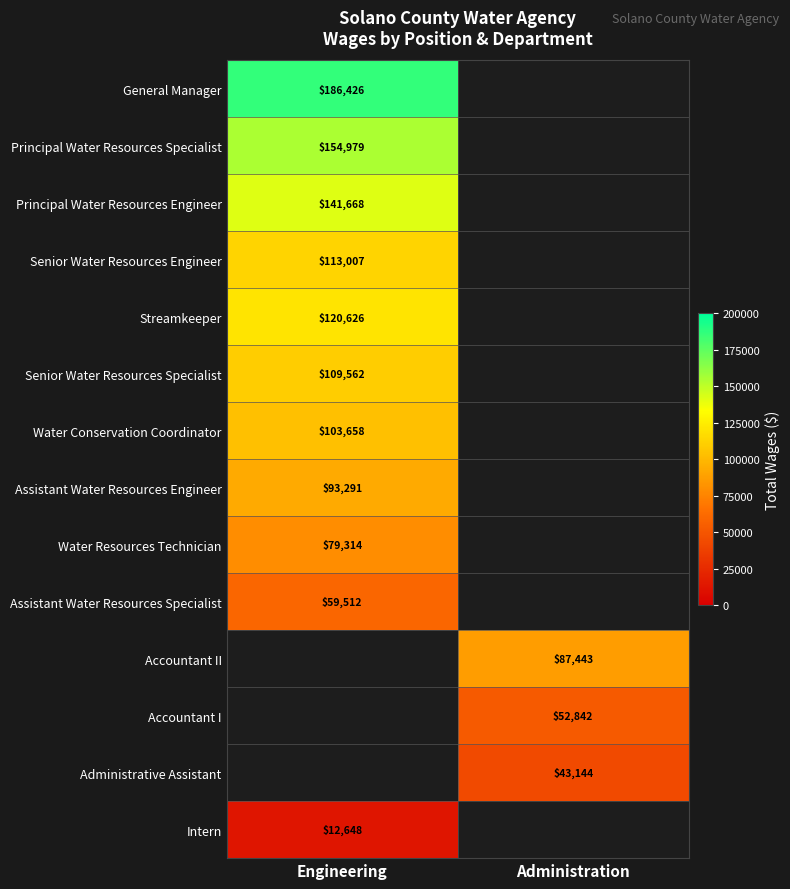

The value of Assistant Water Resources Engineer at Engineering is 93291. True or false?

True